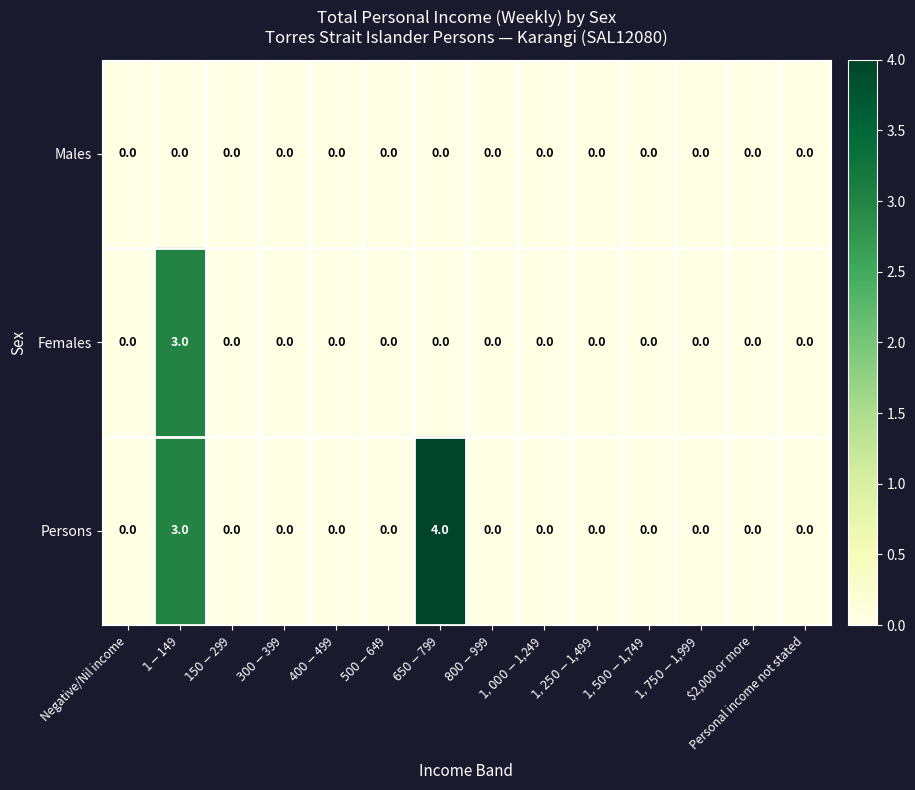

Rank the series by their average value, from highest to lowest.

Persons, Females, Males